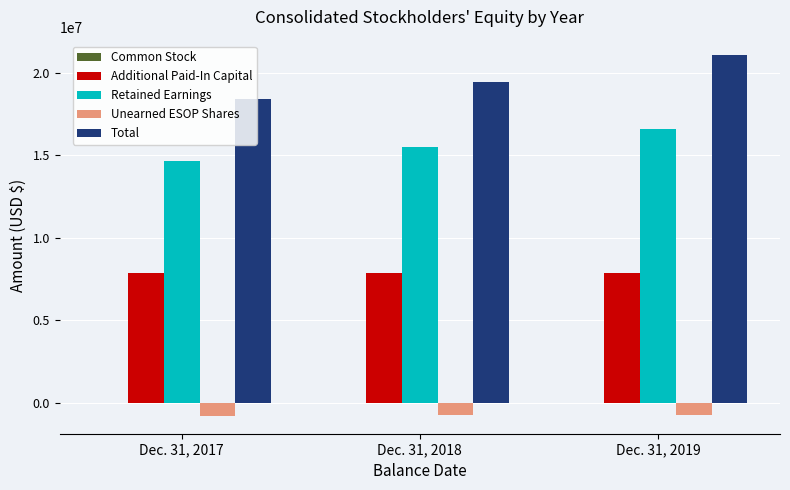

Which series has the largest range (max minus min)?

Total